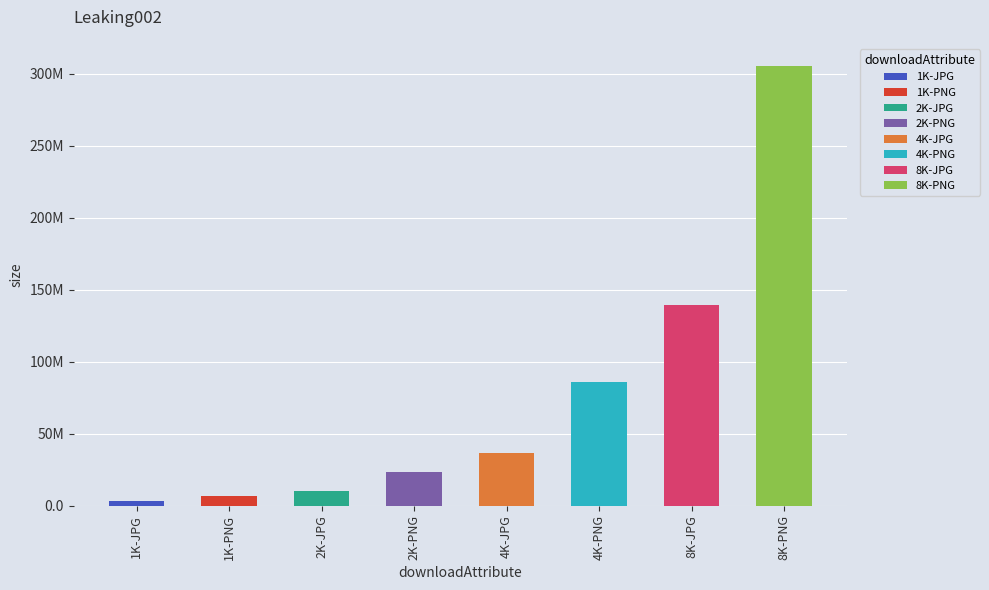

Rank the categories by value from highest to lowest.

8K-PNG, 8K-JPG, 4K-PNG, 4K-JPG, 2K-PNG, 2K-JPG, 1K-PNG, 1K-JPG